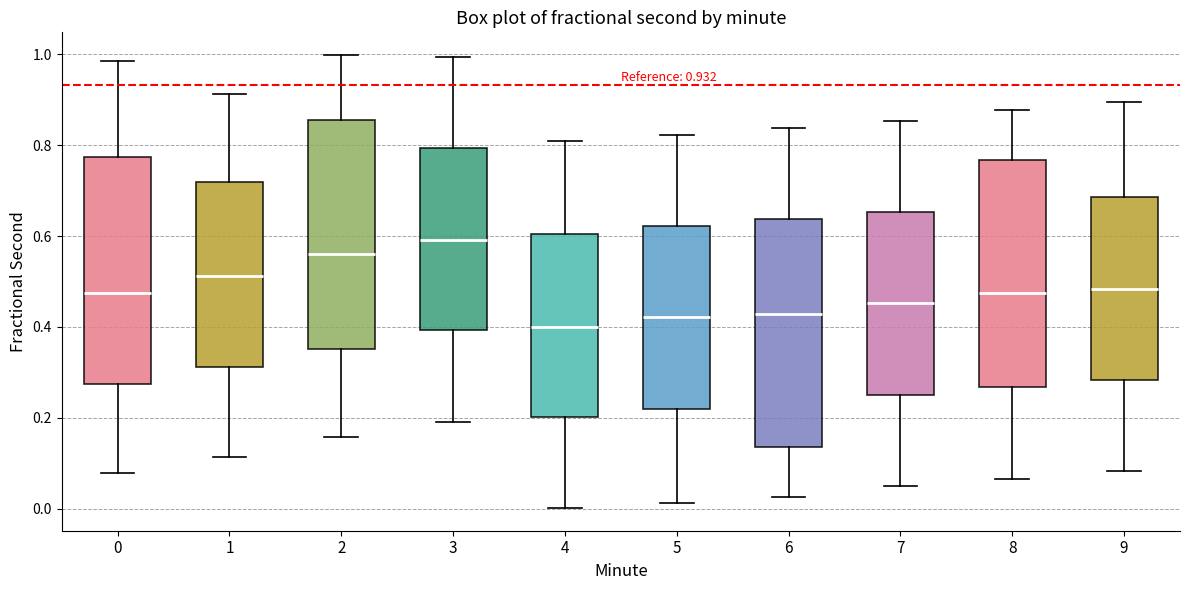

Which box has the lowest median line?

4